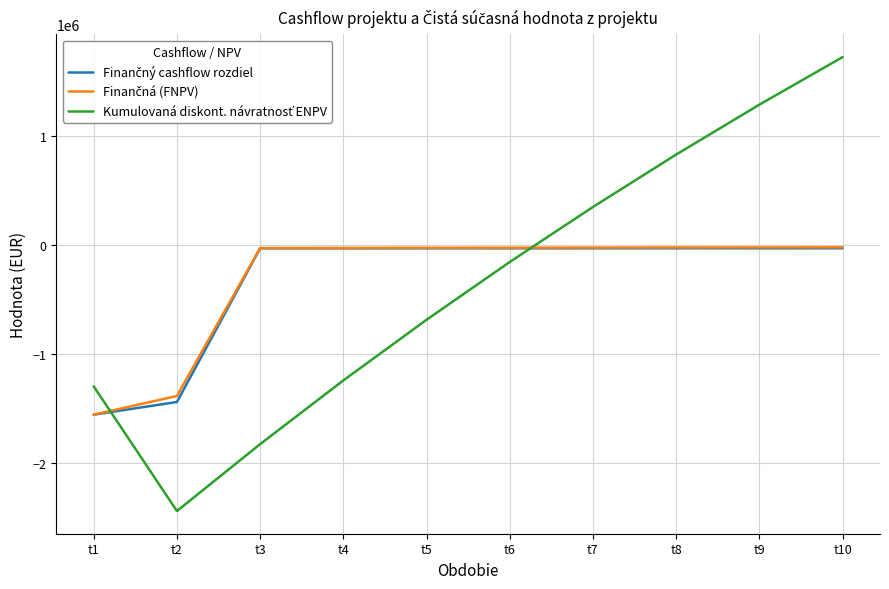

At which category does the chart reach its minimum across all series?

t2